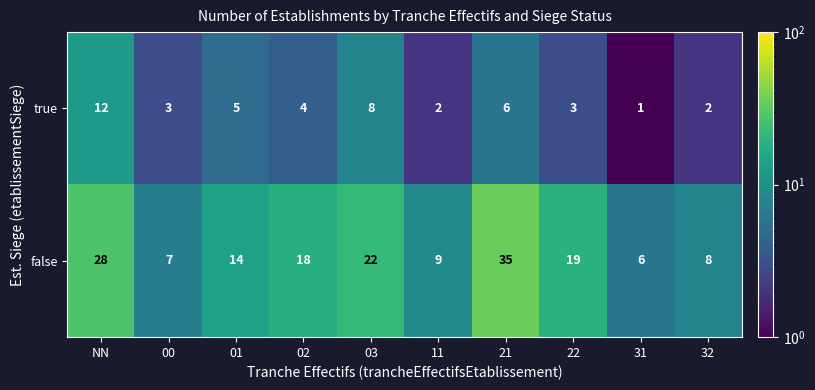

True or false: true has a value of 7 at NN.

False